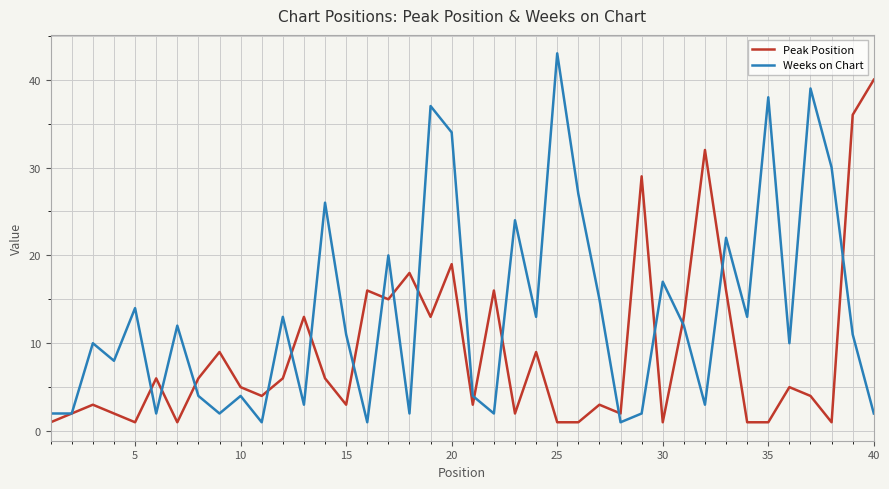

What is the greatest value displayed?

43